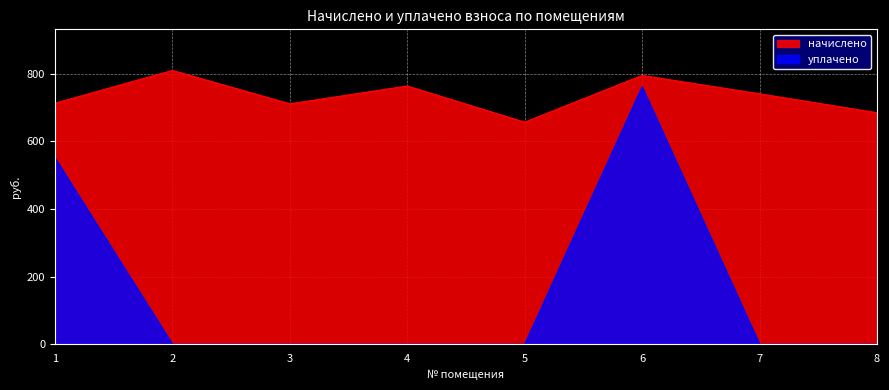

Rank the series by their maximum value, from highest to lowest.

начислено, уплачено